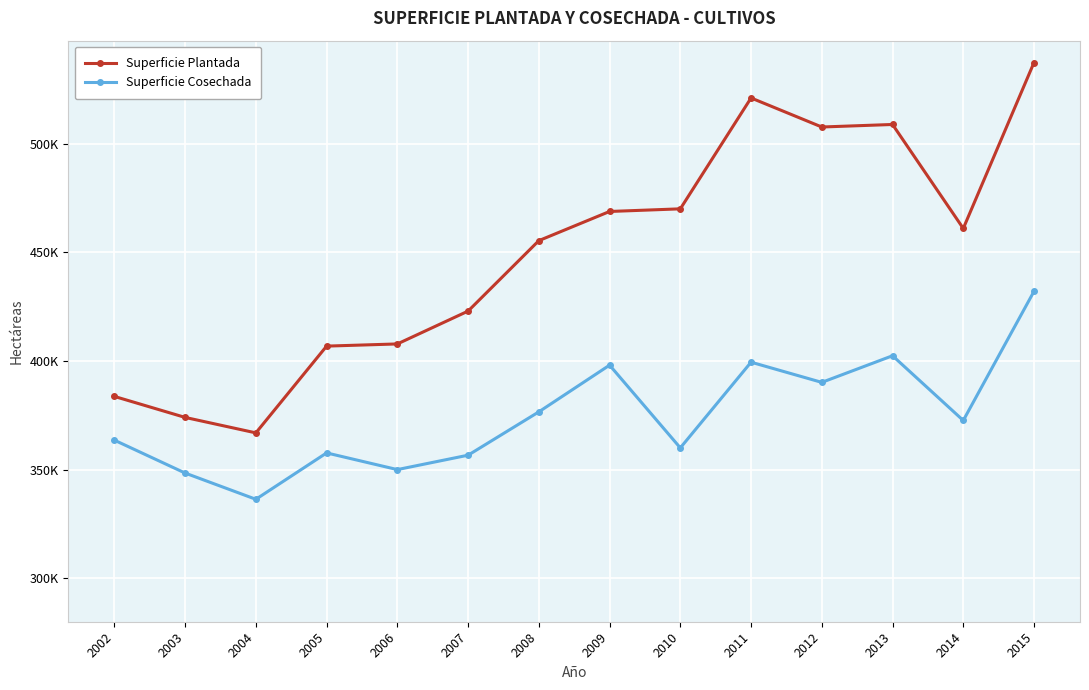

What is the value of the Superficie Cosechada point at the 5th from the left?

350028.0